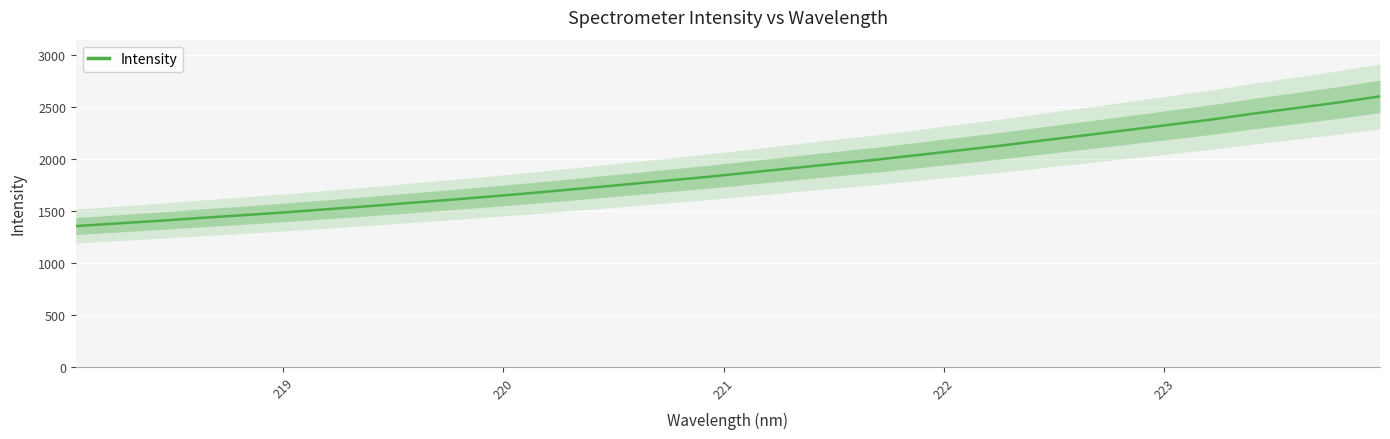

What is the smallest value displayed?

1356.5